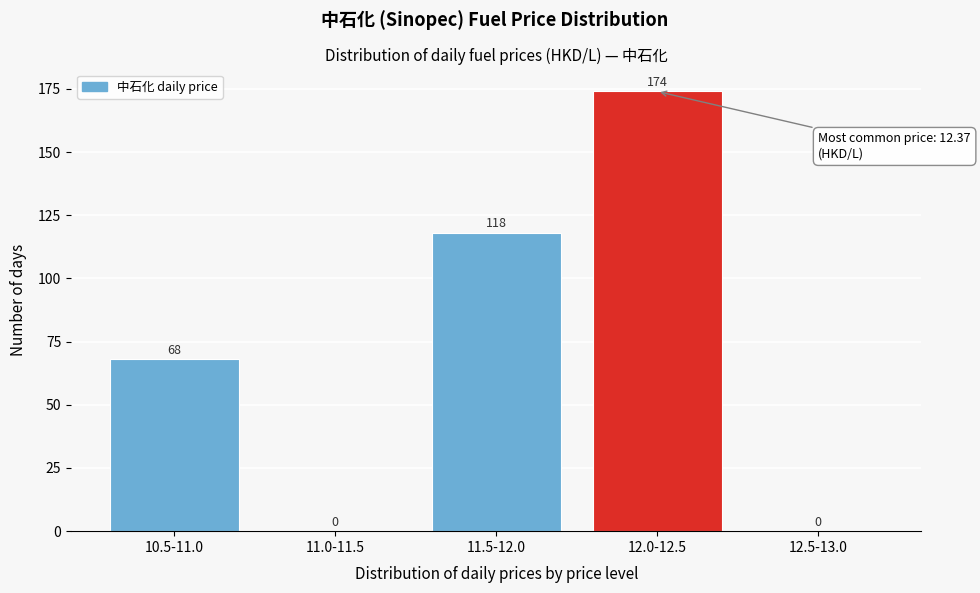

Reading right to left, what are all the values shown in this chart?

12.5-13.0=0	12.0-12.5=174	11.5-12.0=118	11.0-11.5=0	10.5-11.0=68